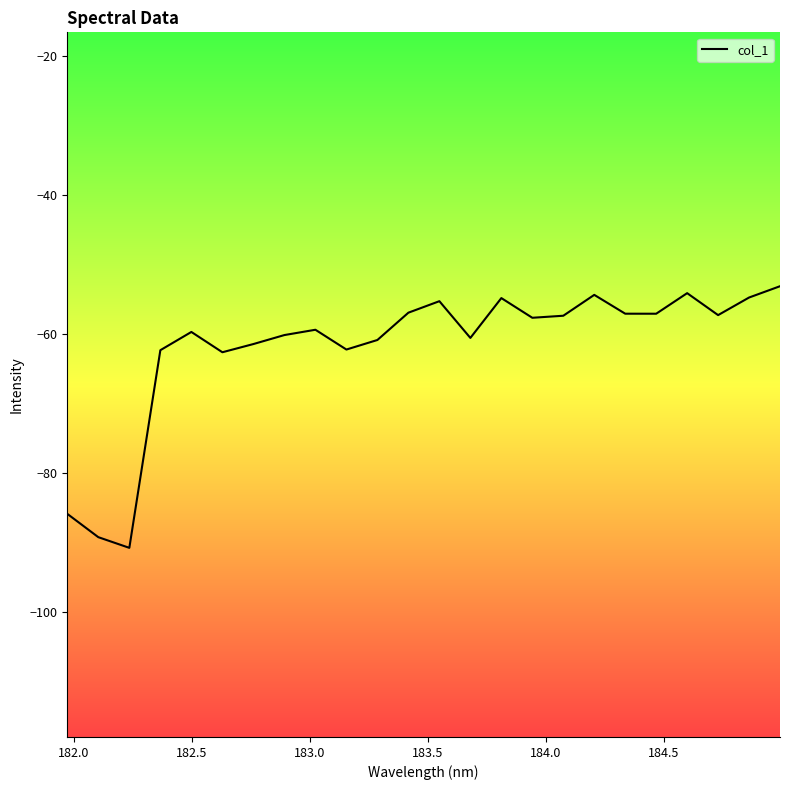

What is the sum of all values?

-1483.5